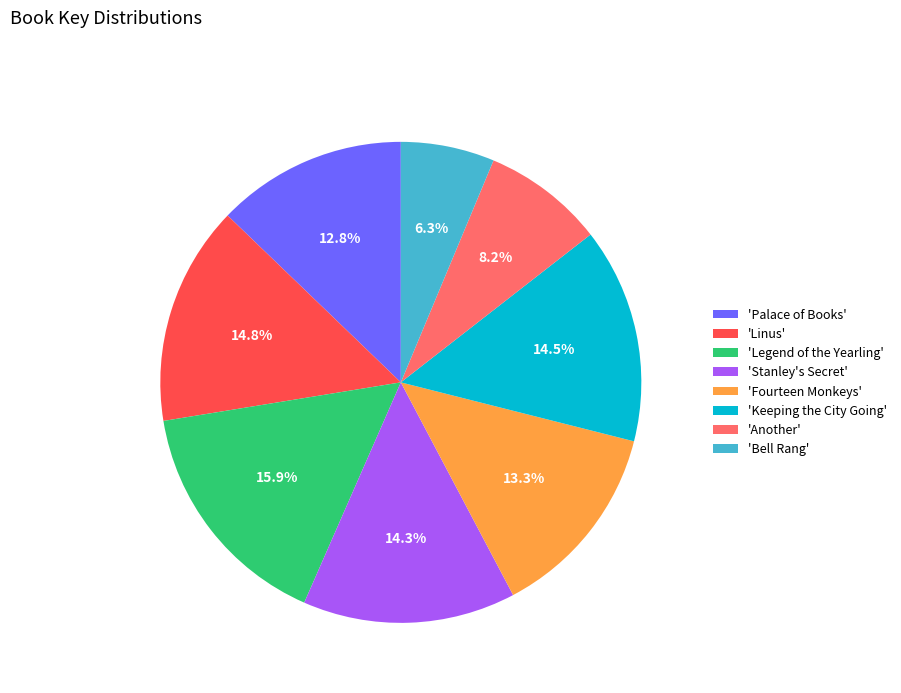

What portion of the pie excludes 'Linus'?

85.2%